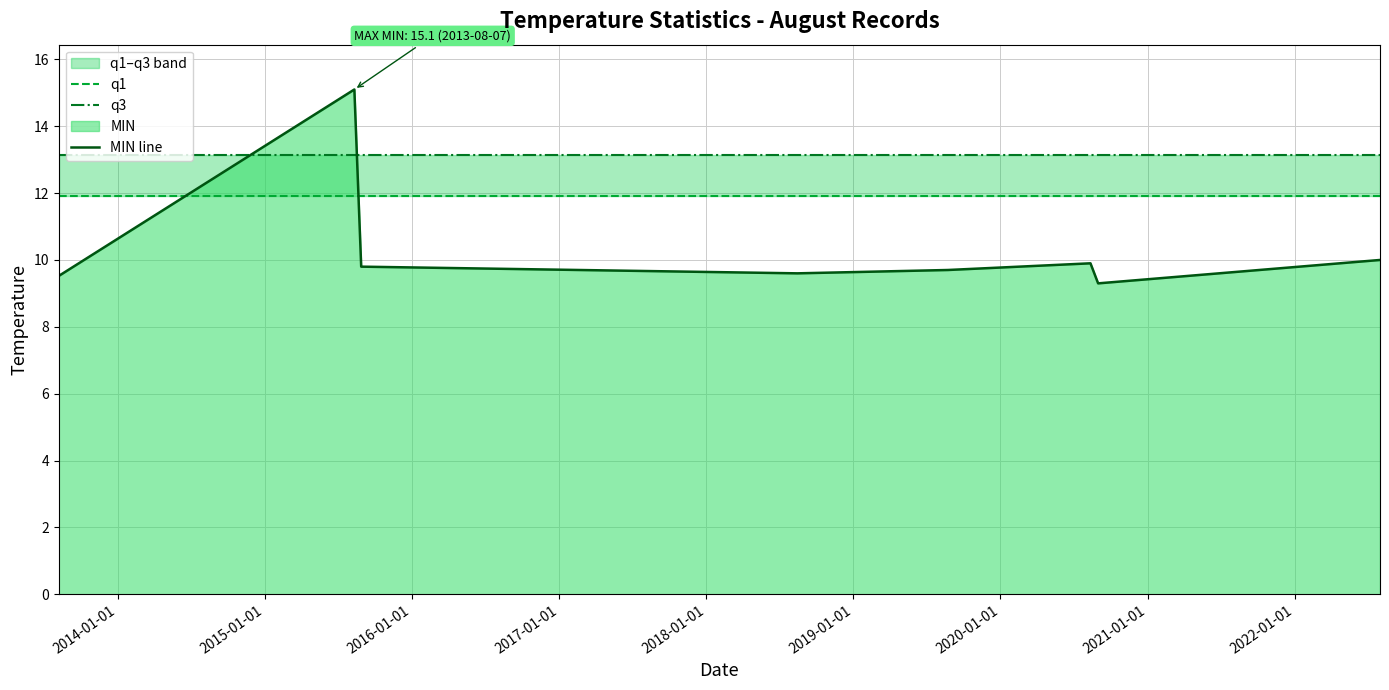

What is the maximum value for q3?

13.2